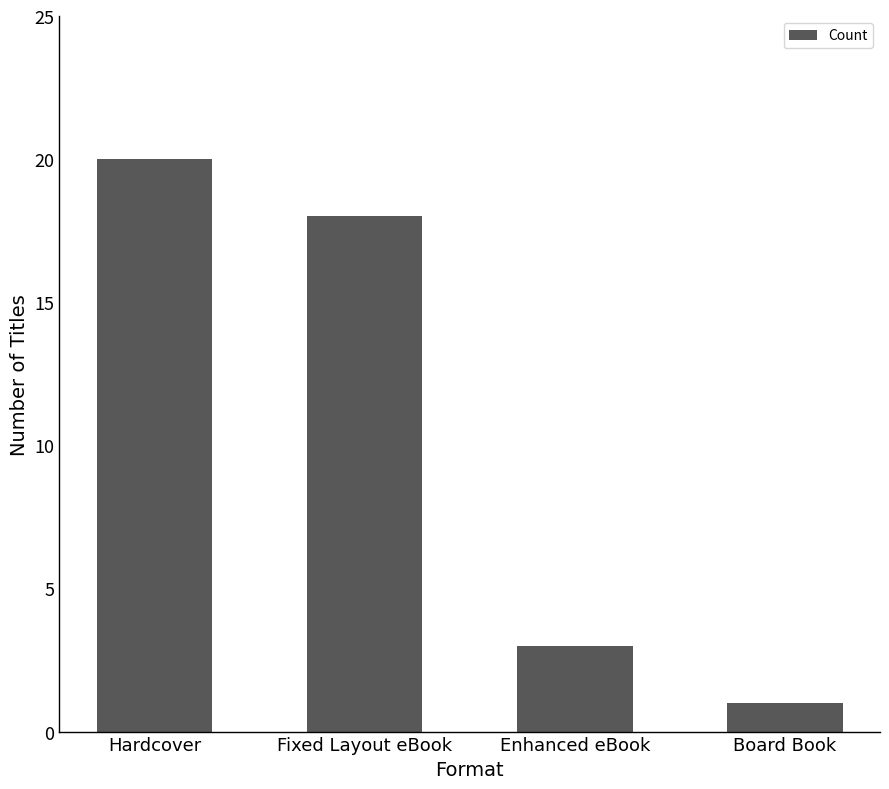

Is it true that the value at Fixed Layout eBook is 10?

False